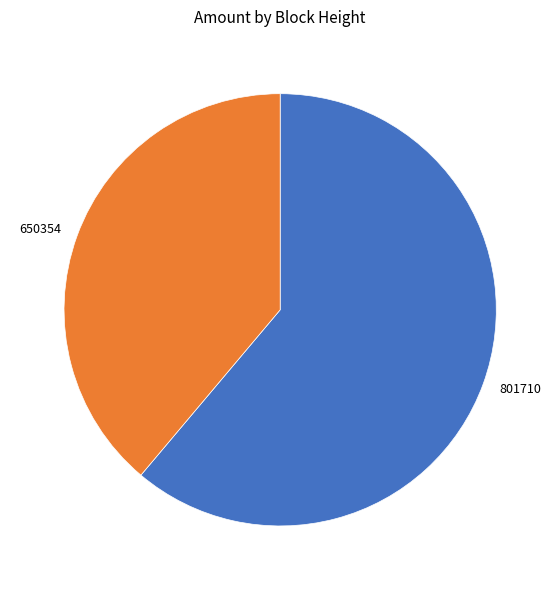

Is the sum of 650354 and 801710 greater than half?

Yes